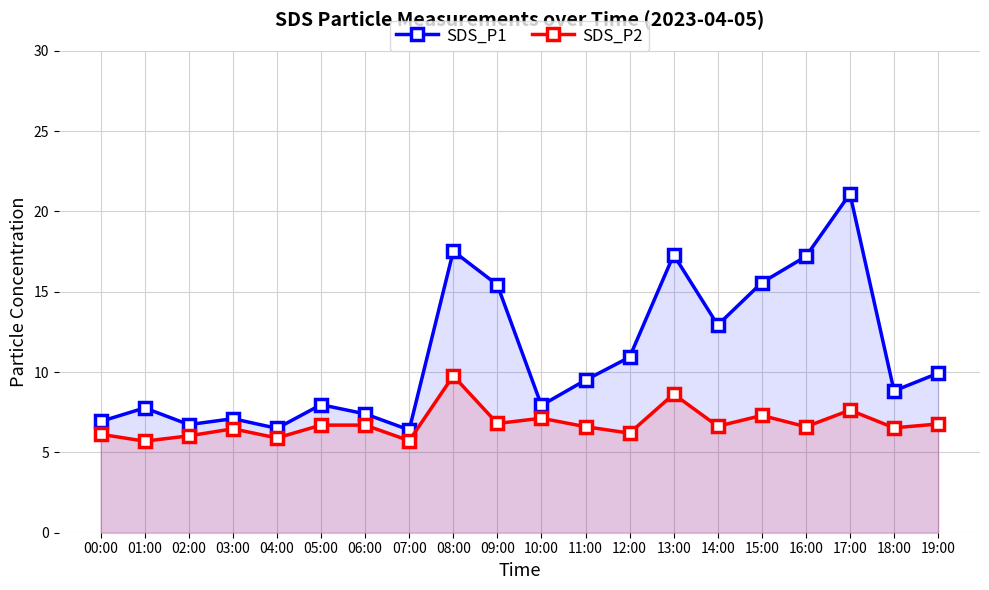

Is the value of SDS_P2 at 18:00 greater than the value of SDS_P1 at 07:00?

Yes